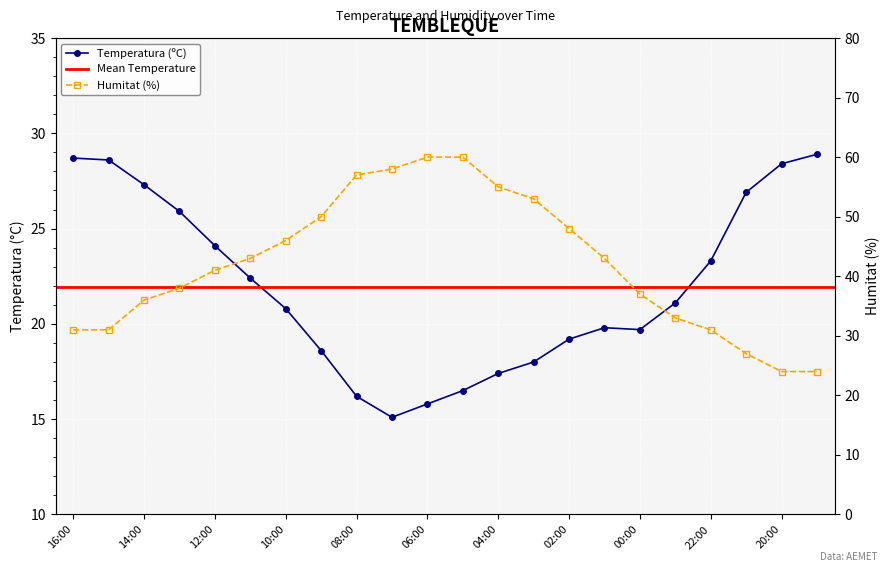

Reading left to right, list all the values displayed in this chart.

Temperatura (ºC): 28.7	28.6	27.3	25.9	24.1	22.4	20.8	18.6	16.2	15.1	15.8	16.5	17.4	18.0	19.2	19.8	19.7	21.1	23.3	26.9	28.4	28.9
Humitat (%): 31.0	31.0	36.0	38.0	41.0	43.0	46.0	50.0	57.0	58.0	60.0	60.0	55.0	53.0	48.0	43.0	37.0	33.0	31.0	27.0	24.0	24.0